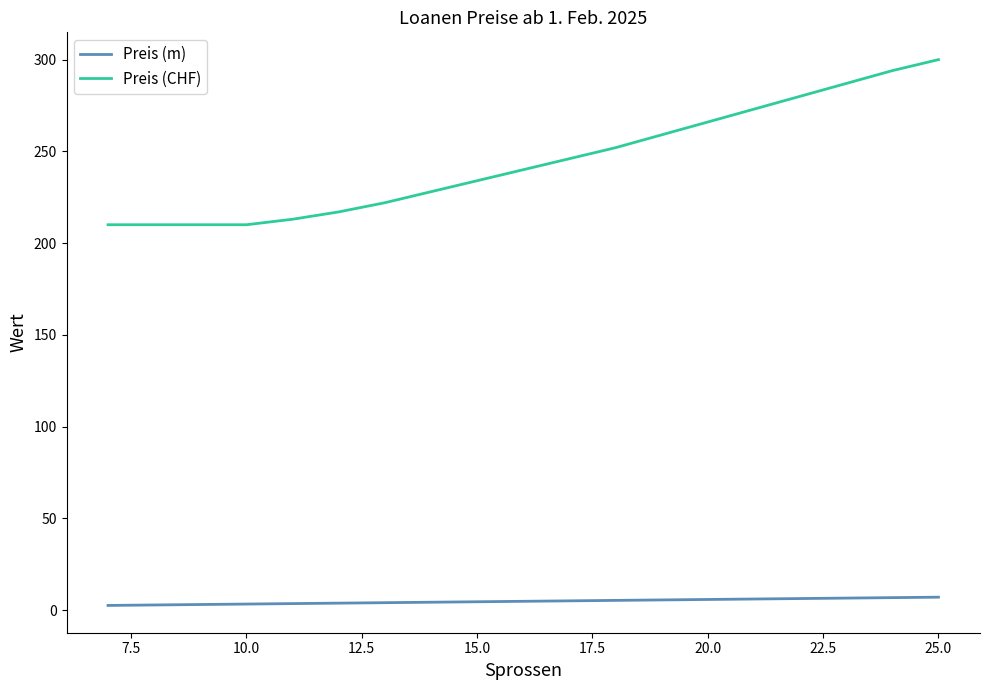

What is the maximum value shown in the chart?

300.0